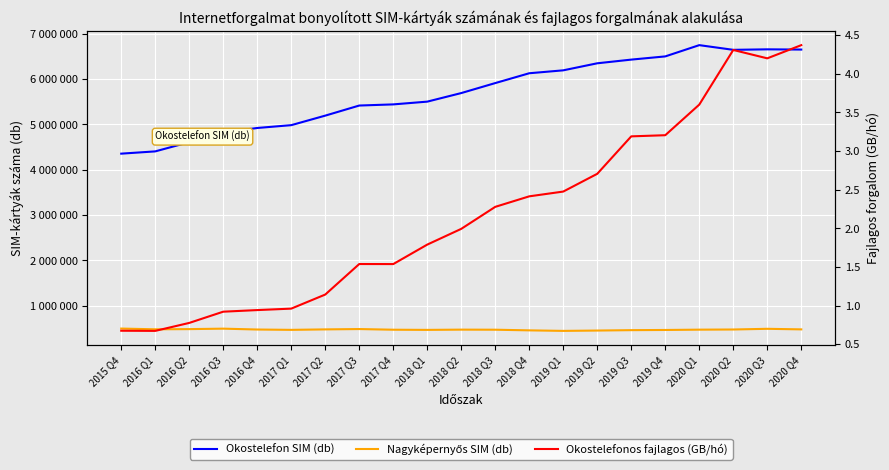

What are all the series names shown in the legend?

Okostelefon SIM (db), Nagyképernyős SIM (db), Okostelefonos fajlagos (GB/hó)